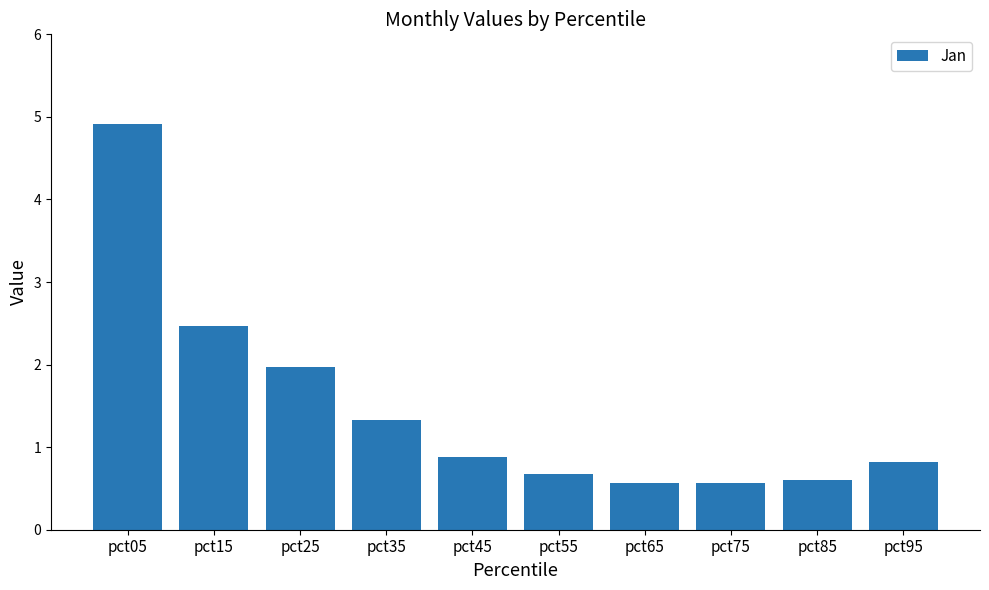

What is the sum of the values at pct25 and pct15?

4.4